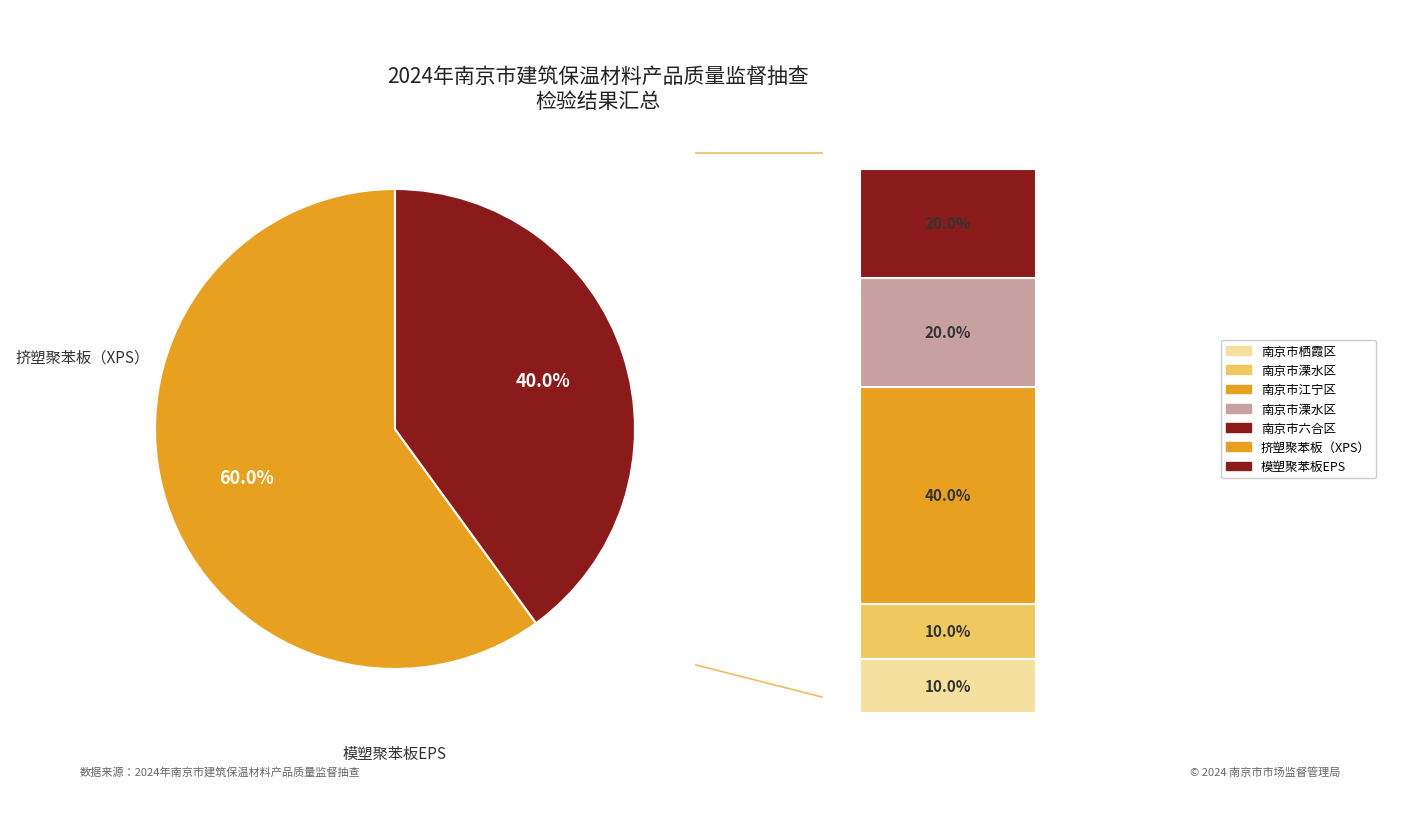

Between 挤塑聚苯板（XPS） and 模塑聚苯板EPS, which is larger?

挤塑聚苯板（XPS）